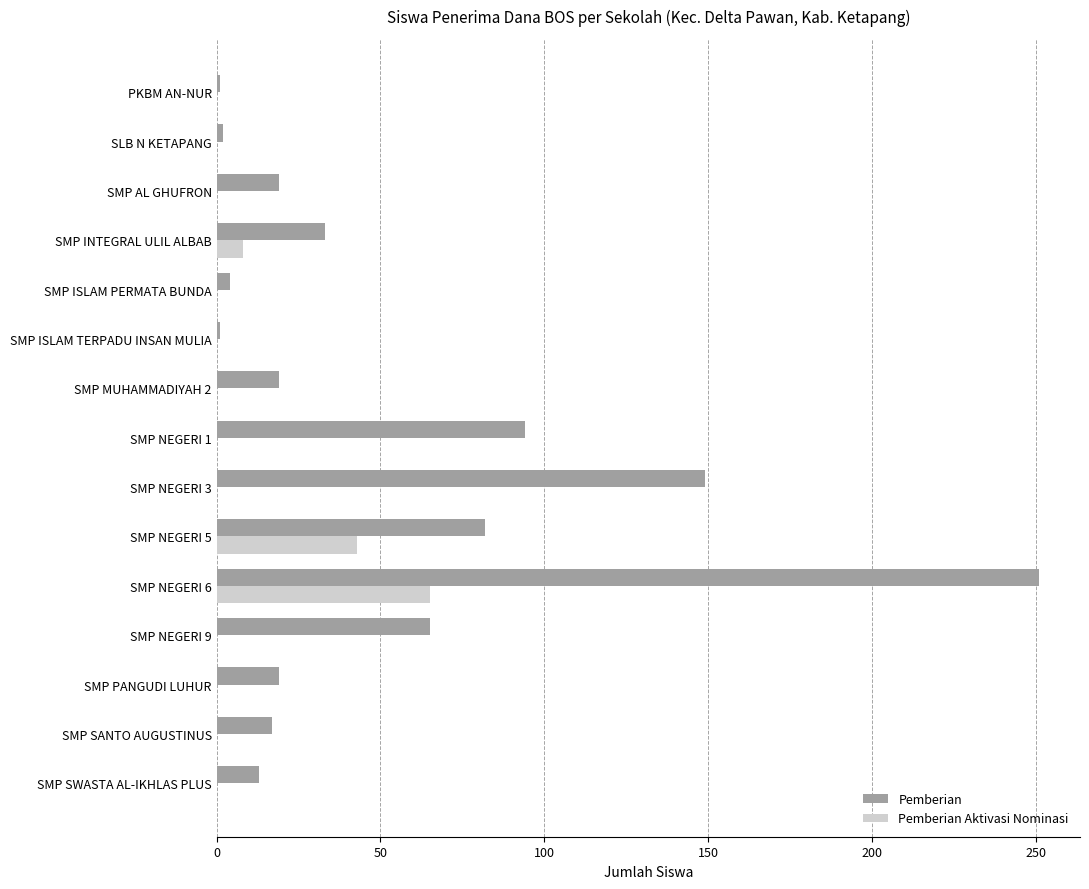

What is the greatest value displayed?

251